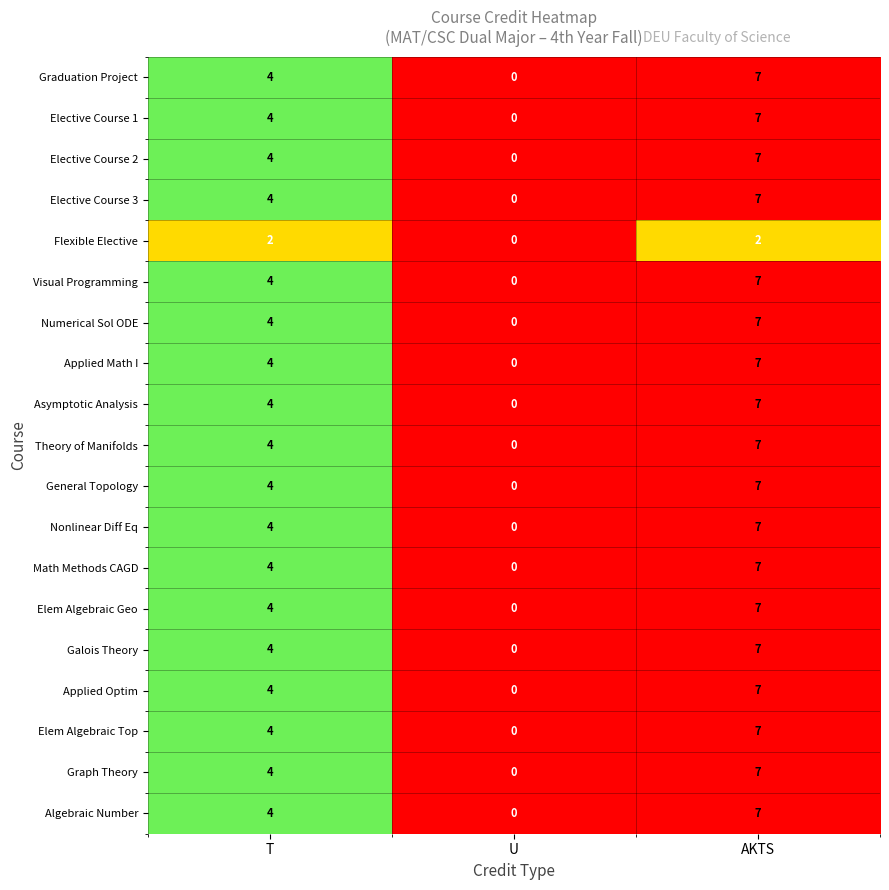

Rank the categories by Graph Theory value from highest to lowest.

AKTS, T, U